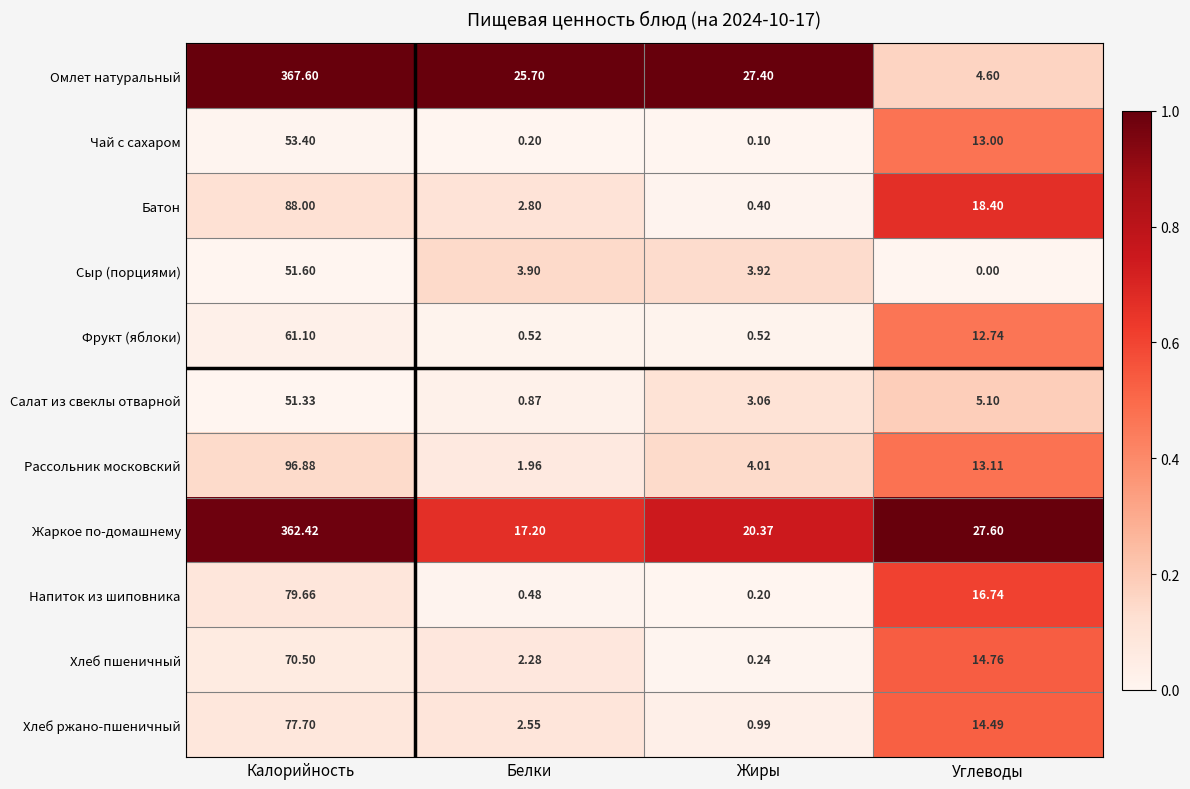

At which category does the chart reach its minimum across all series?

Углеводы